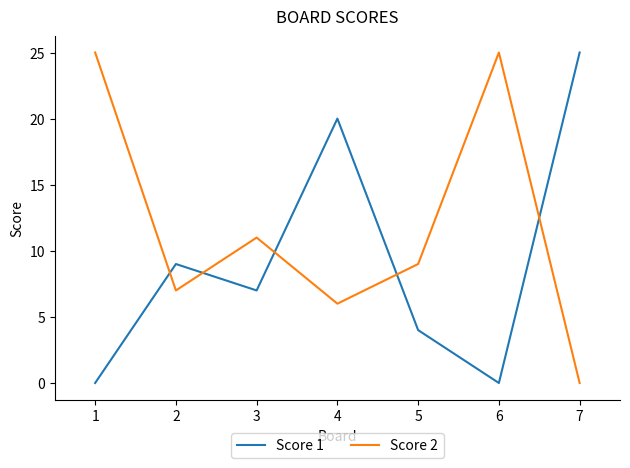

The Score 2 series shows 13 at 6. True or false?

False